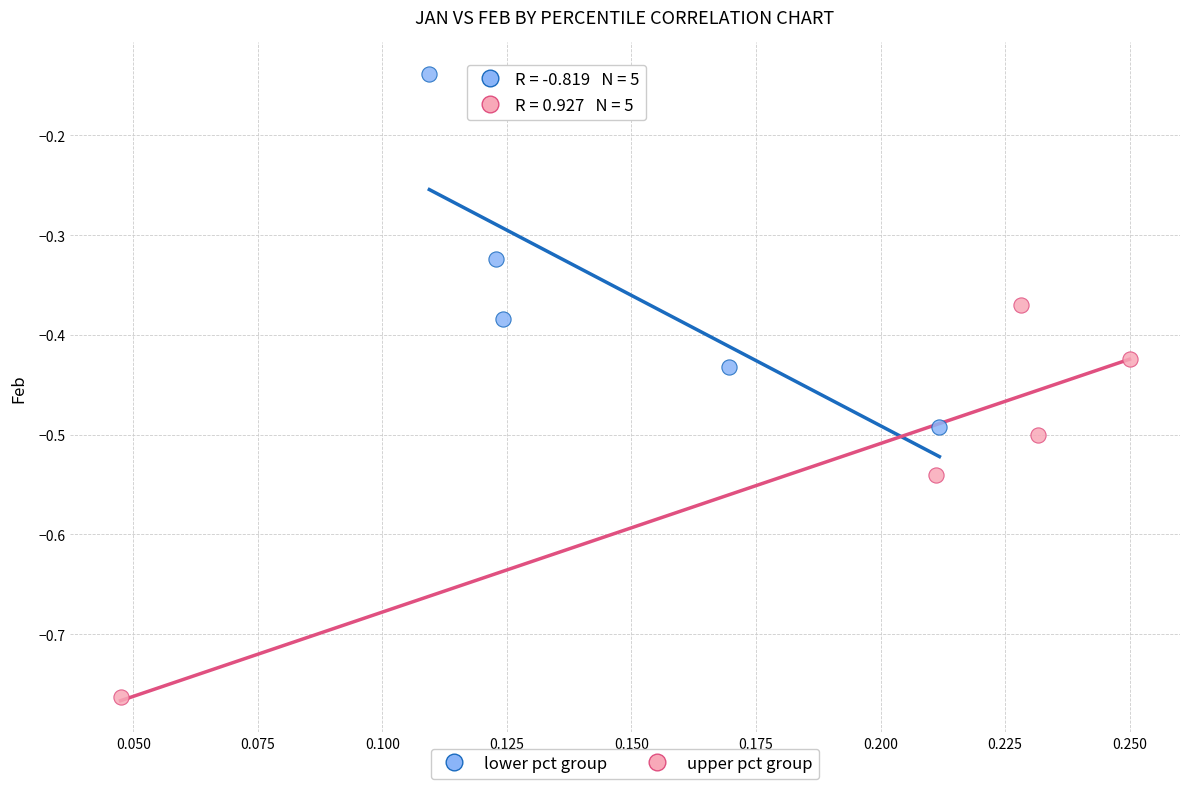

Which series has the largest Y range (max minus min)?

upper pct group